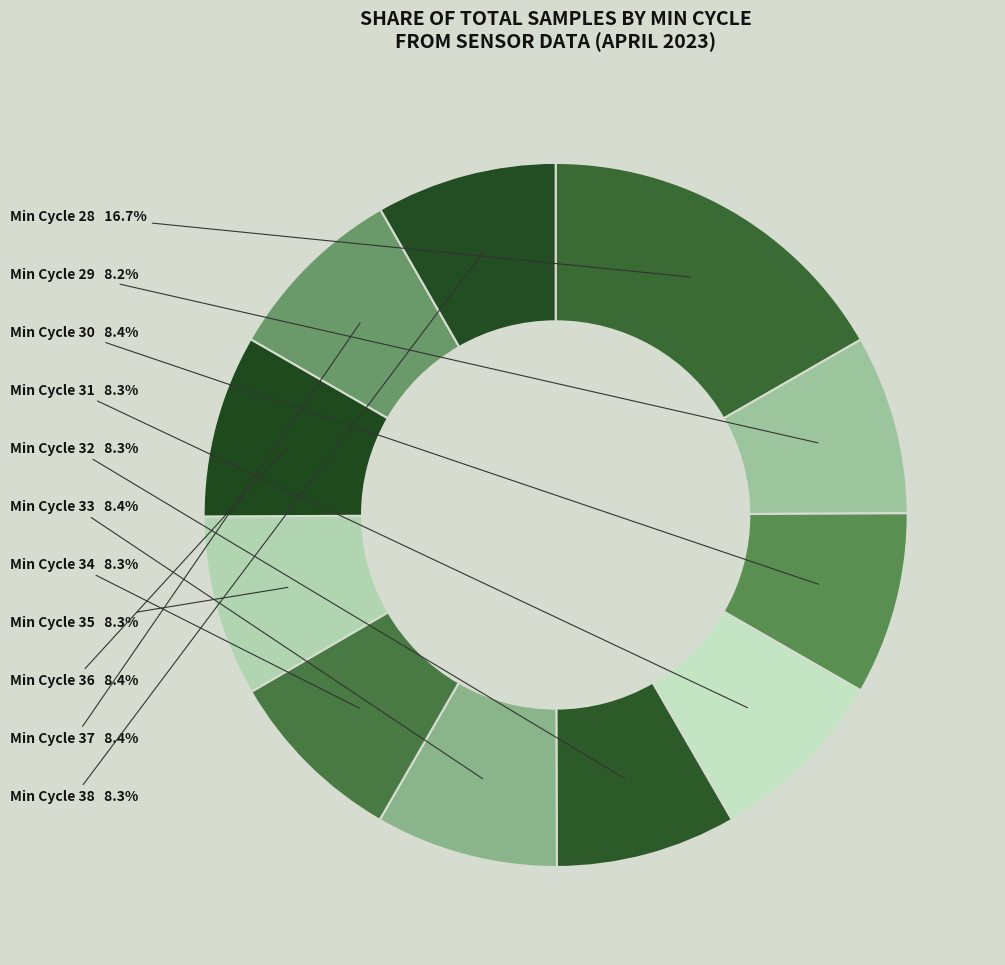

How many segments does this pie chart have?

11